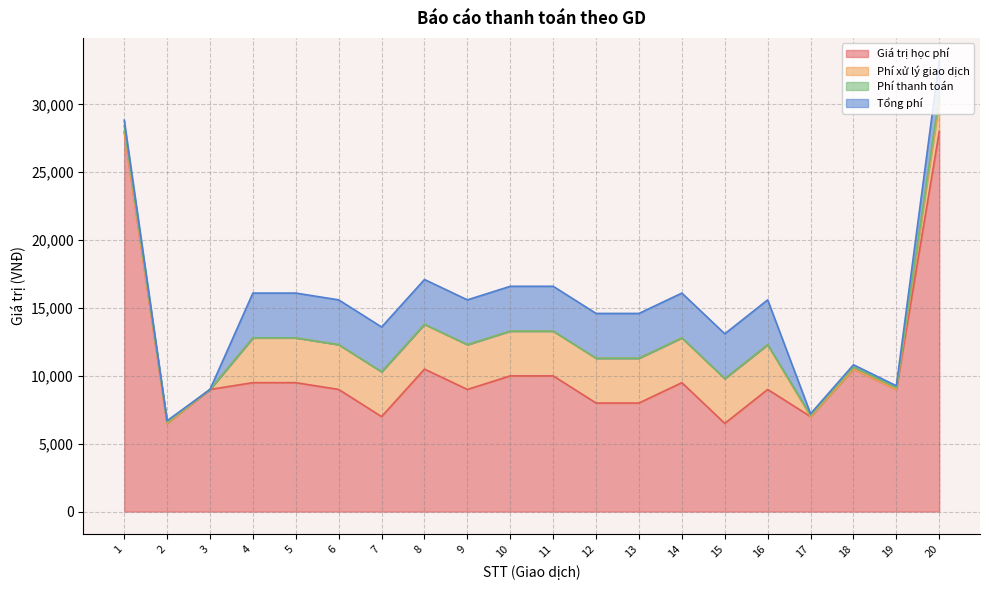

Is the value of Phí thanh toán at 2 greater than the value of Phí xử lý giao dịch at 16?

No